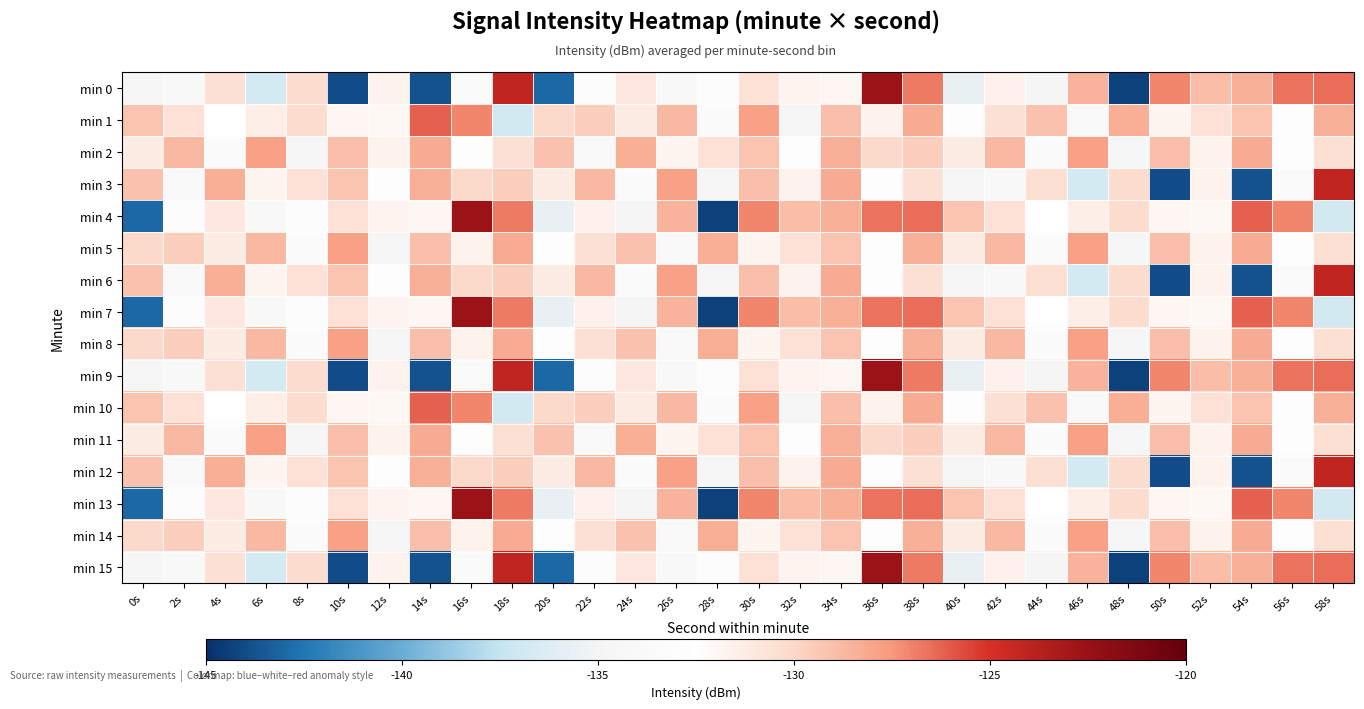

At how many categories does at least one series exceed -134?

30